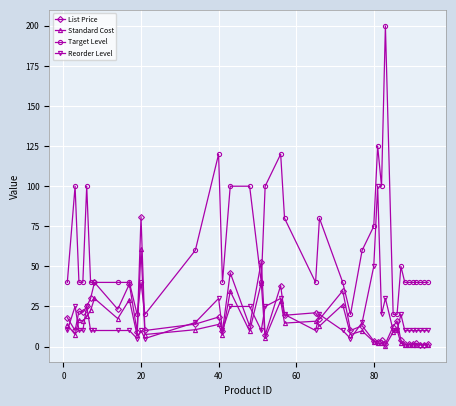

Count the number of categories in the chart.

40